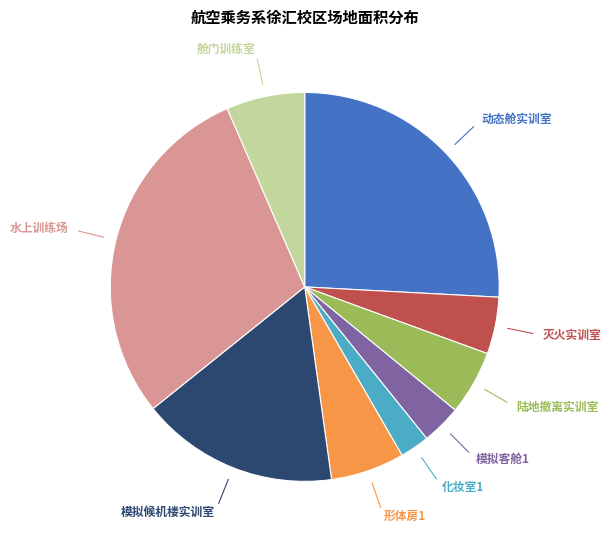

What is the ratio of the value at 模拟客舱1 to the value at 化妆室1?

1.3